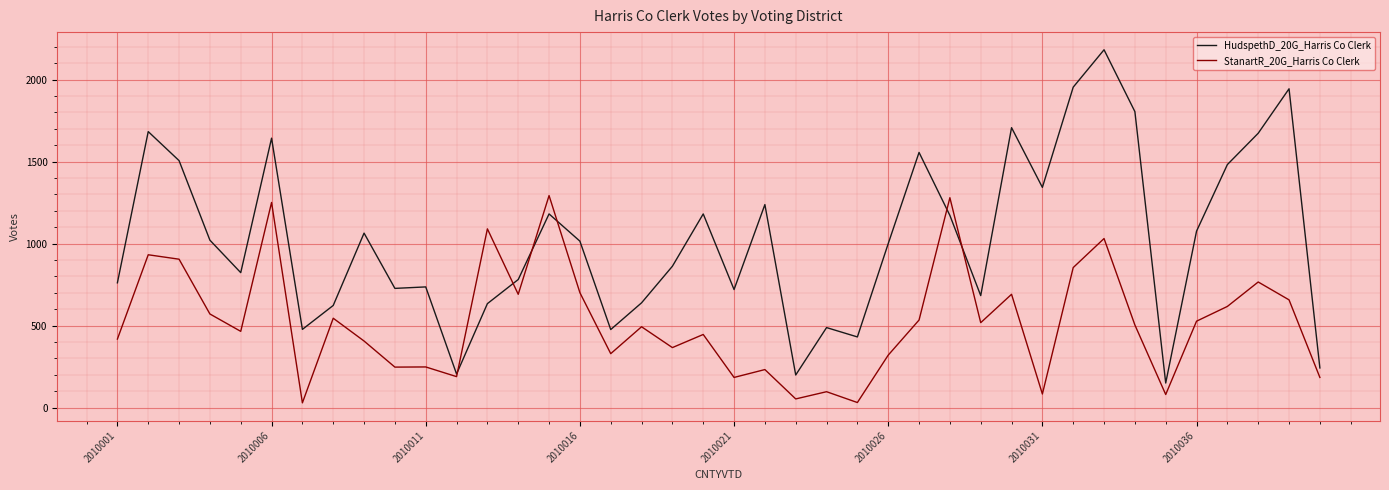

Which series has the largest total across all categories?

HudspethD_20G_Harris Co Clerk